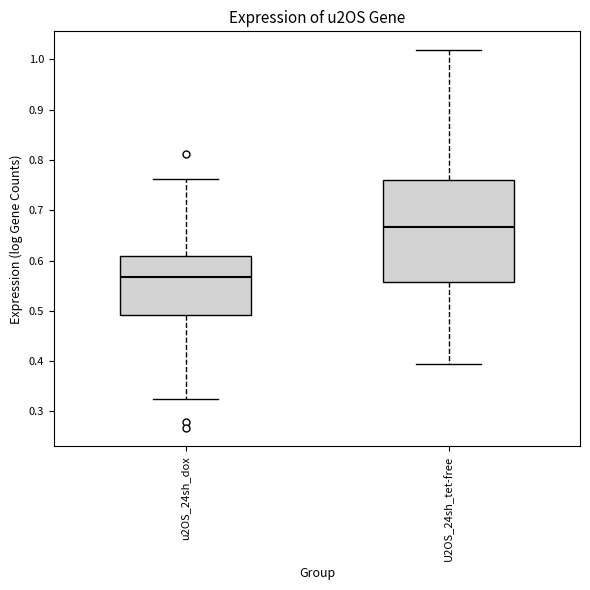

Which box is the tallest, from its lower edge to its upper edge?

U2OS_24sh_tet-free